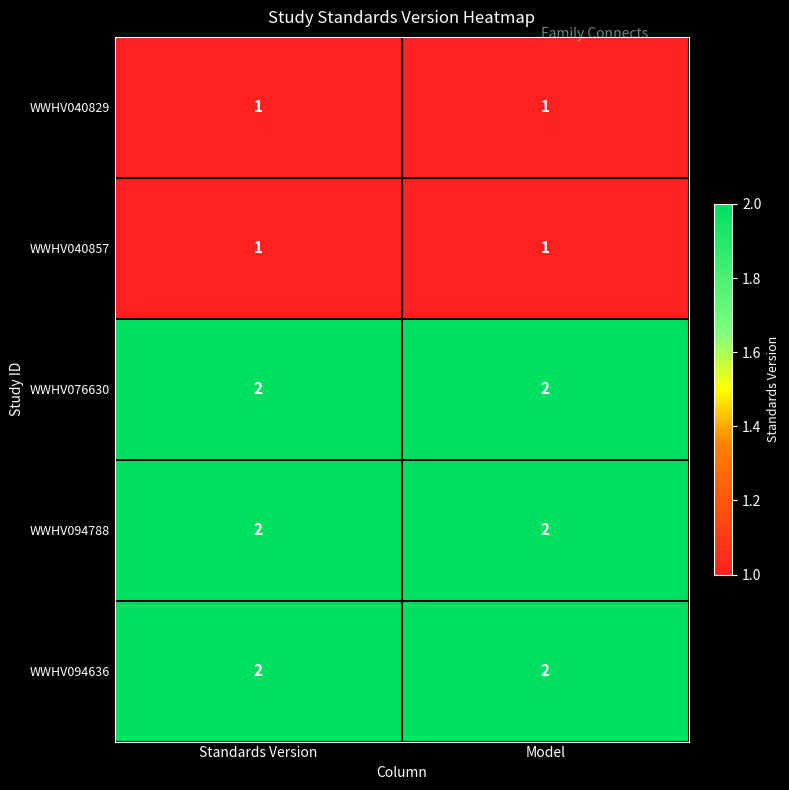

What is the total value across all series at Model?

8